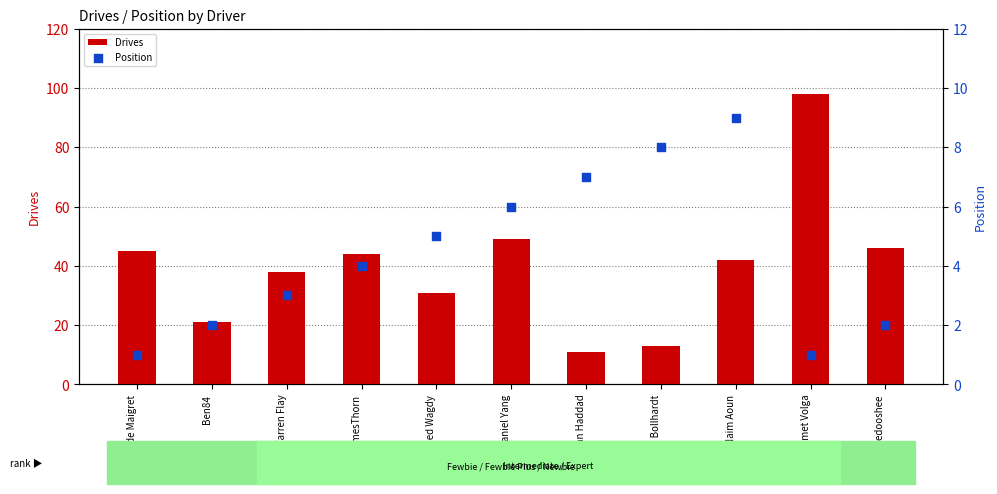

What are all the series names shown in the legend?

Drives, Position